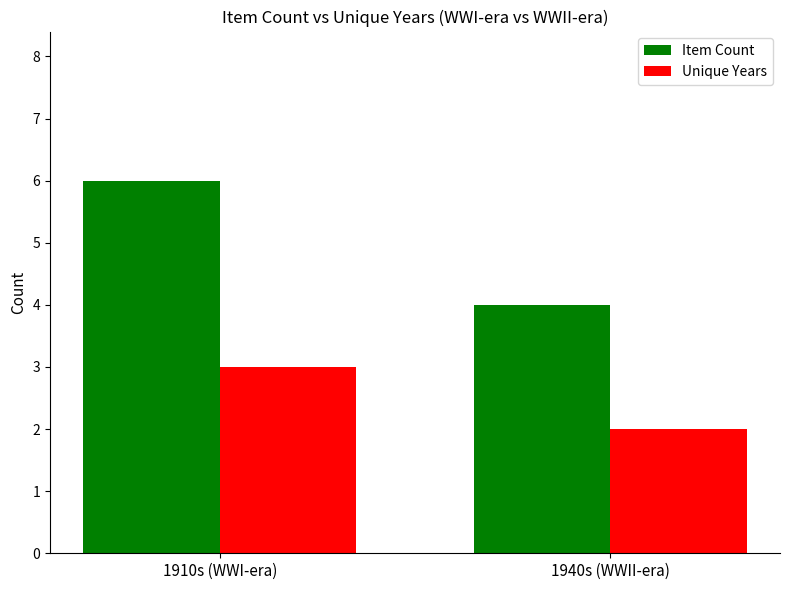

Is it true that Unique Years equals 3 at 1940s (WWII-era)?

False